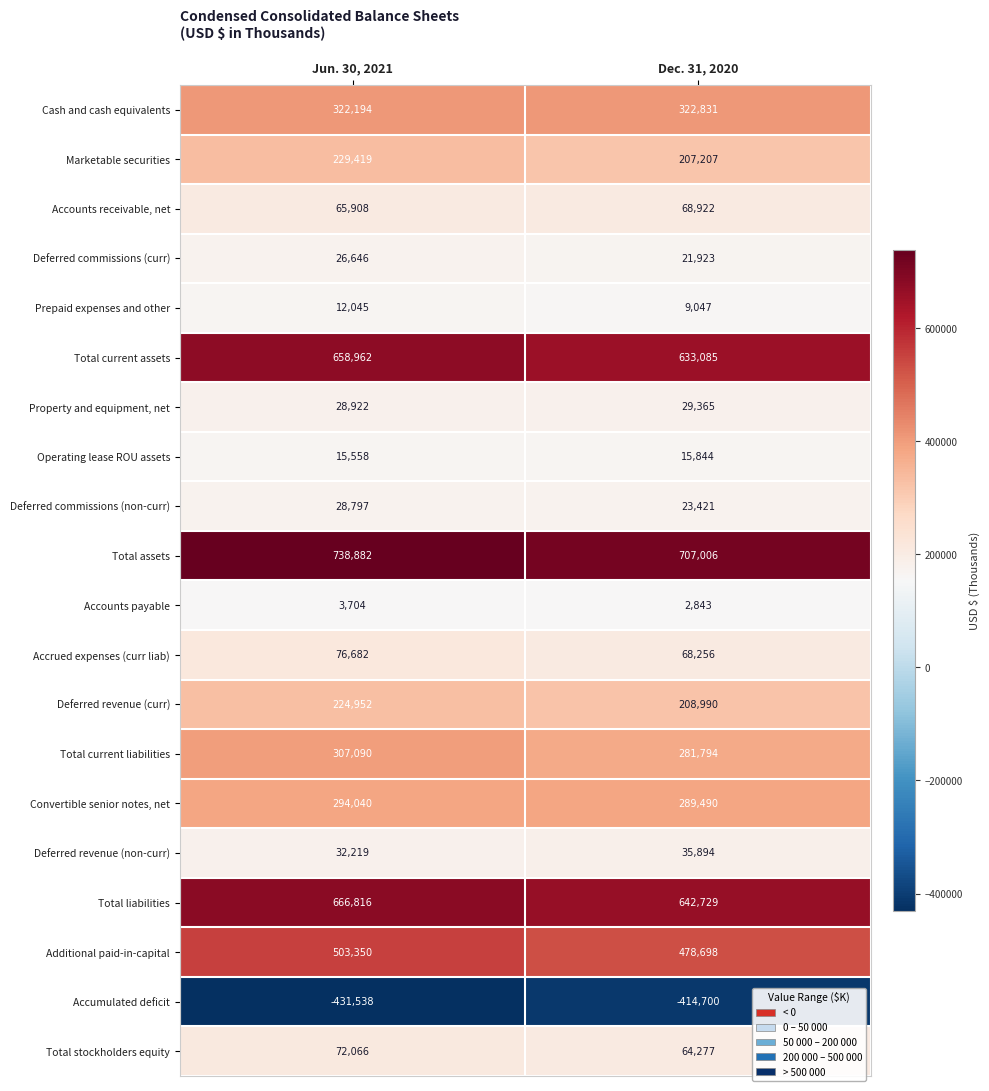

At which category does the chart reach its peak across all series?

Jun. 30, 2021